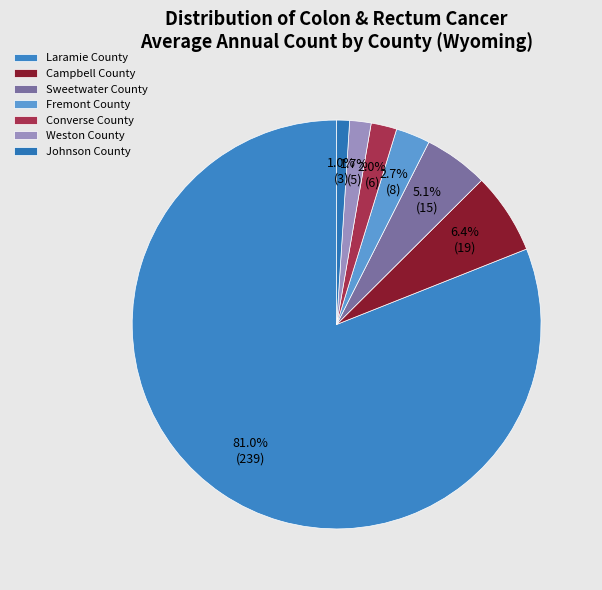

To the nearest percent, what is the average slice percentage?

14%